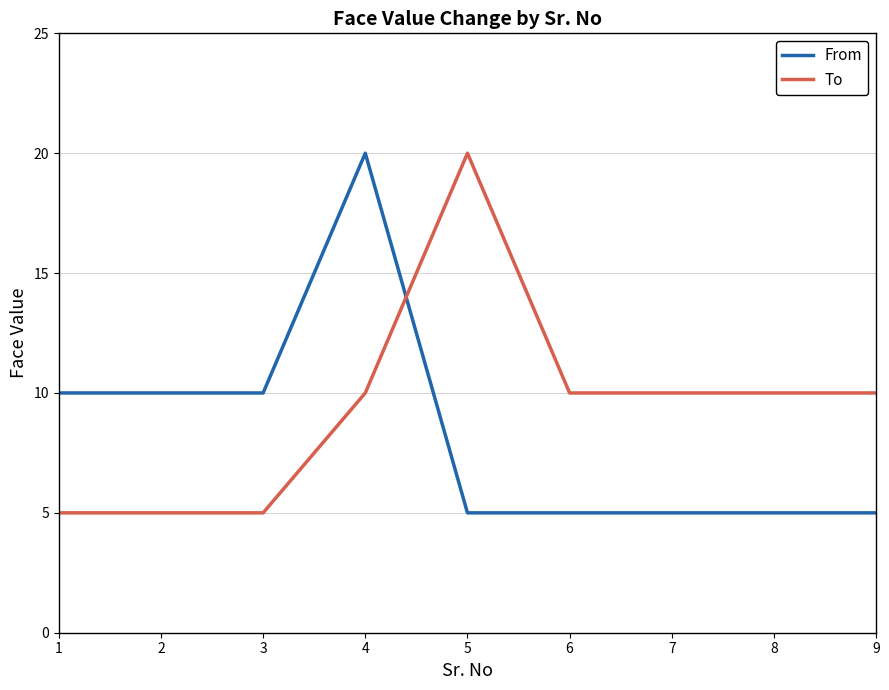

Rank the series at 5 from lowest to highest value.

From, To